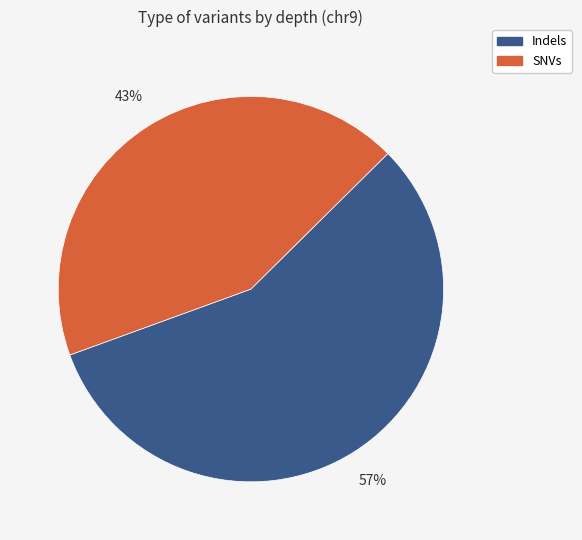

Does any single category account for the majority?

Yes